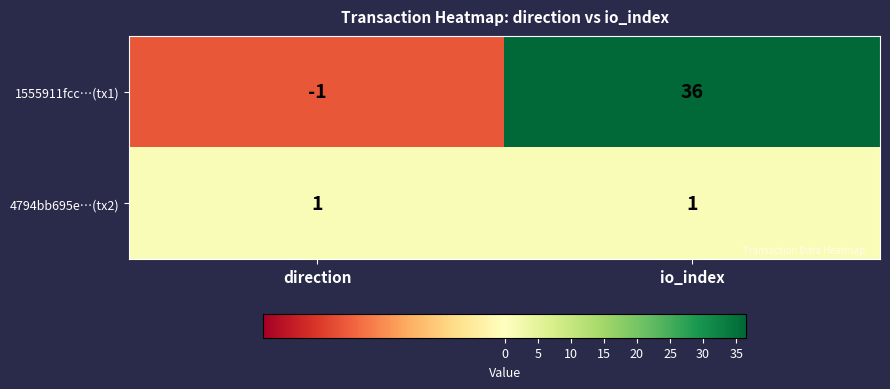

Reading left to right, what are all the values shown in this chart?

1555911fcc…(tx1): direction=-1	io_index=36
4794bb695e…(tx2): direction=1	io_index=1